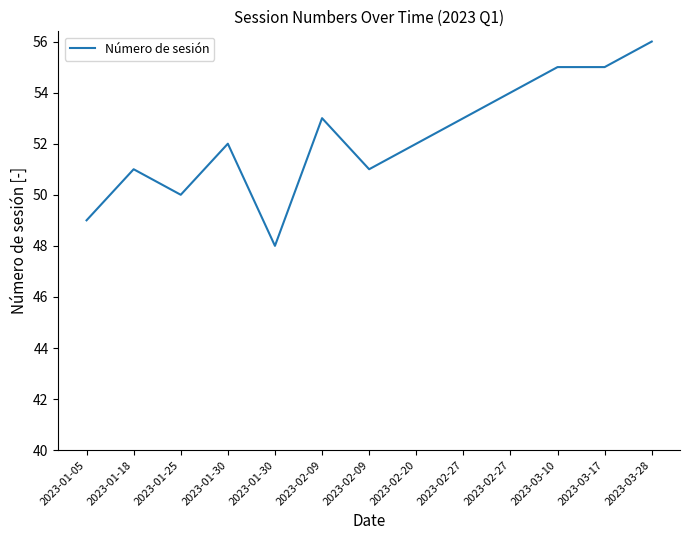

List the labels in order of value, largest first.

2023-03-28, 2023-03-10, 2023-03-17, 2023-02-27, 2023-02-09, 2023-02-27, 2023-01-30, 2023-02-20, 2023-01-18, 2023-02-09, 2023-01-25, 2023-01-05, 2023-01-30